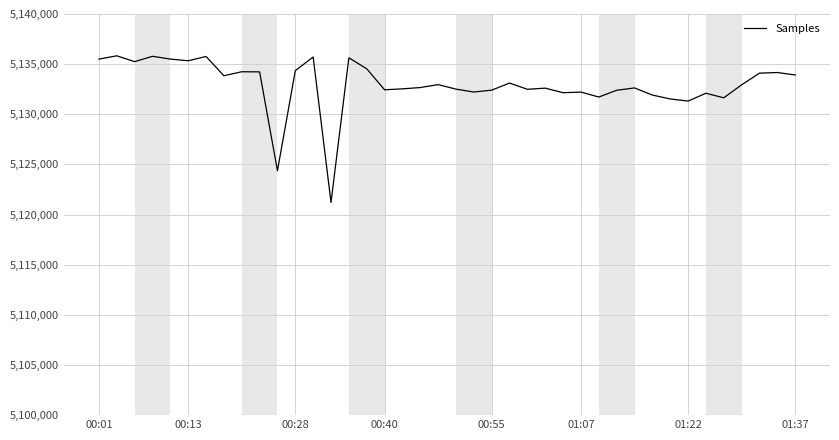

What is the minimum value shown in the chart?

5121209